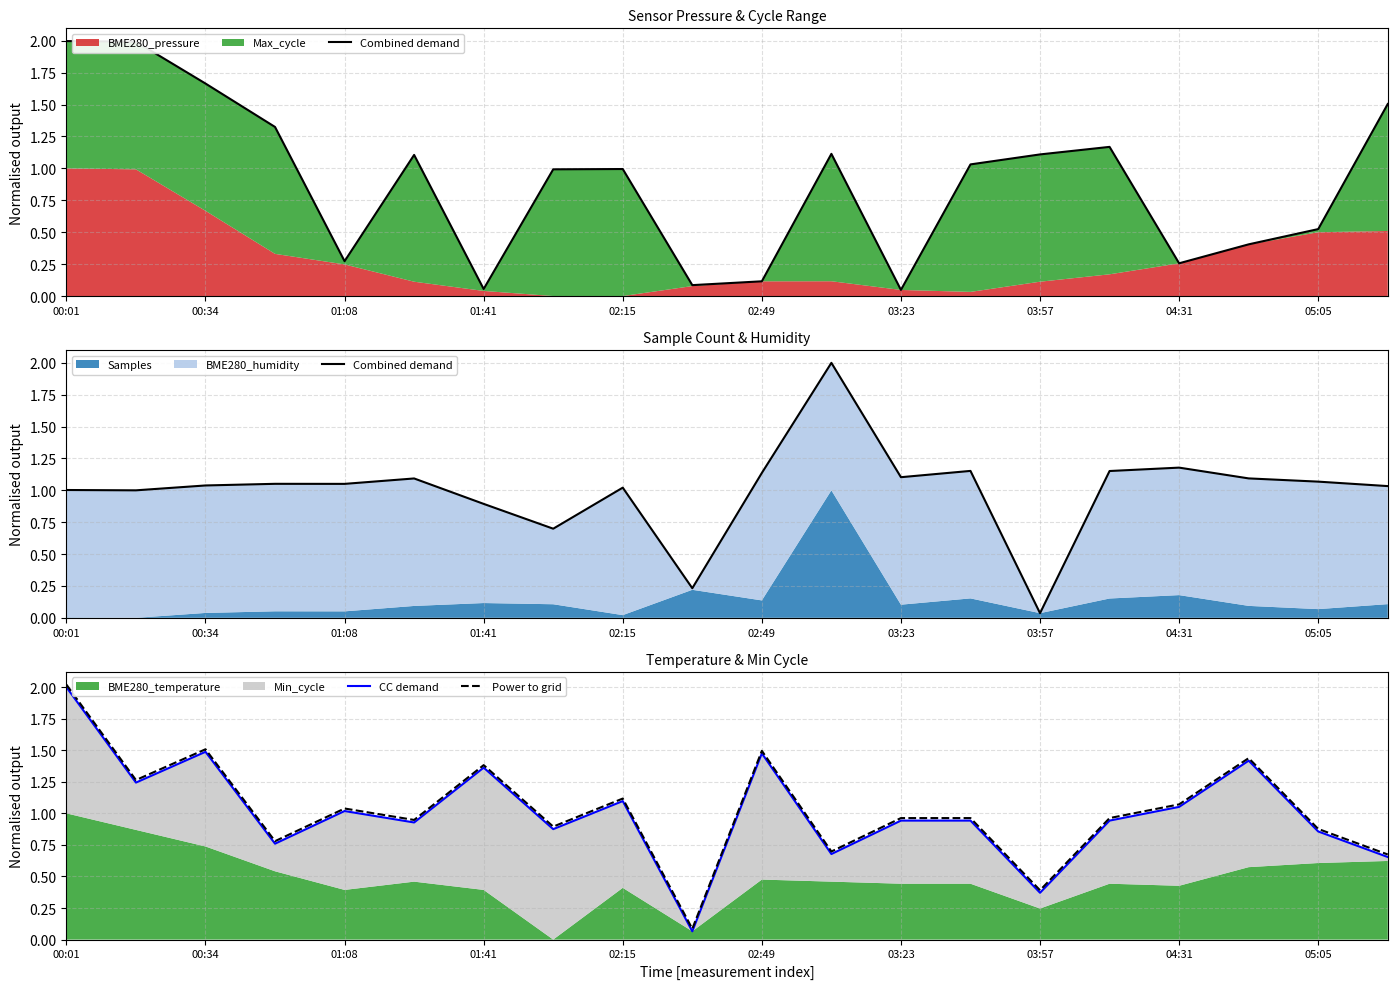

The value of Power to grid at 00:01 is 2.0. True or false?

True